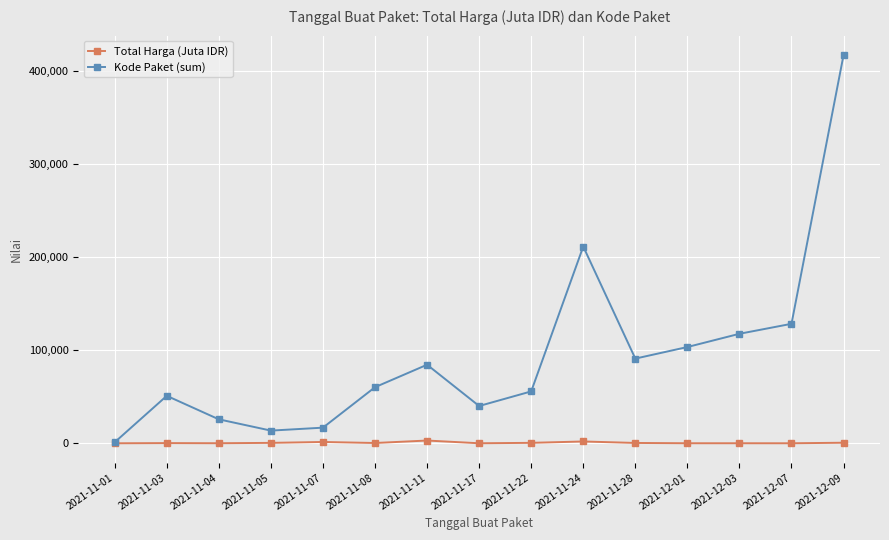

Which category has the highest value in the Kode Paket (sum) series?

2021-12-09